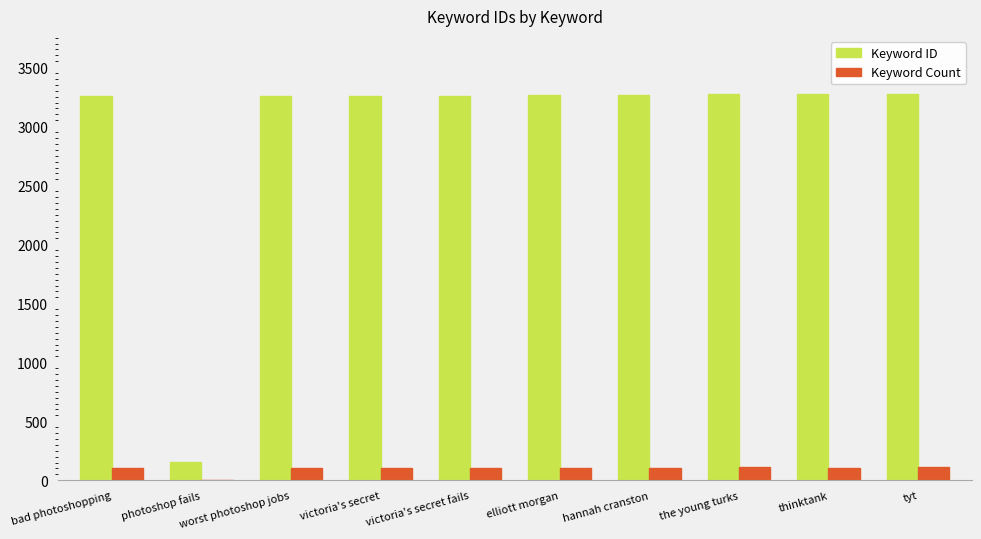

Which series has the largest total across all categories?

Keyword ID